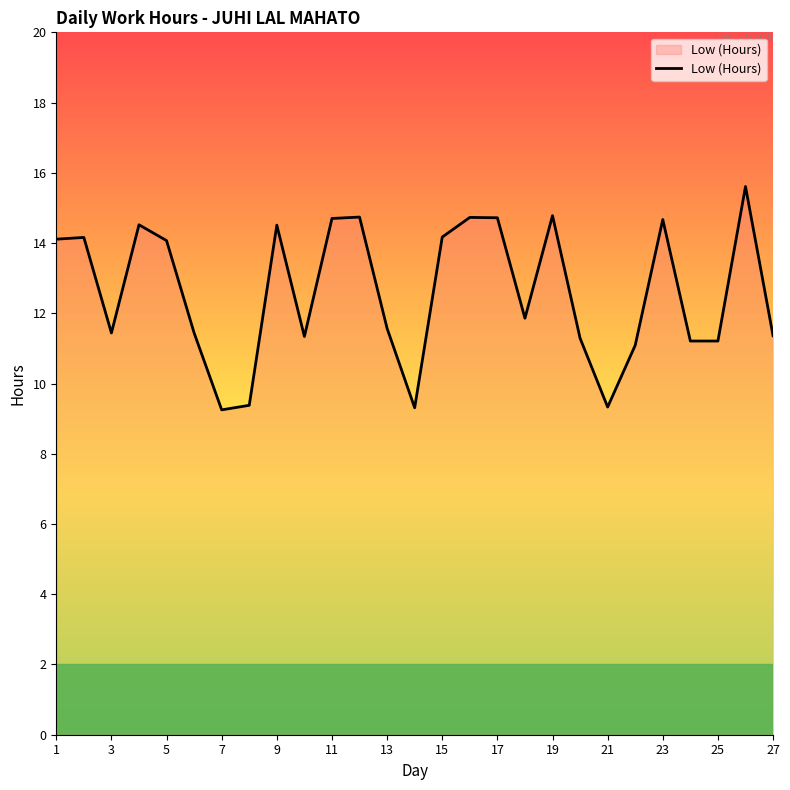

What is the greatest value displayed?

15.6